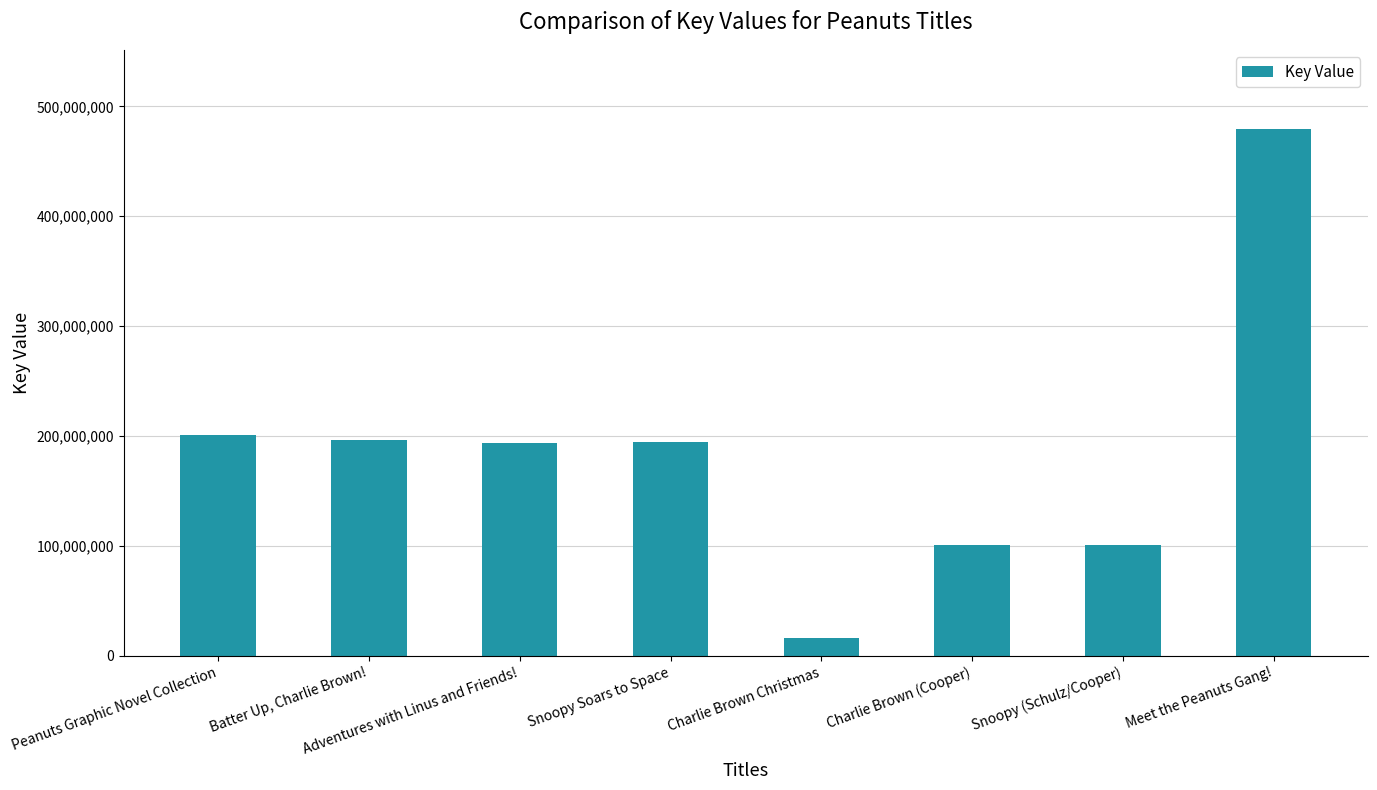

What is the value of the 2nd bar from the left?

196443696